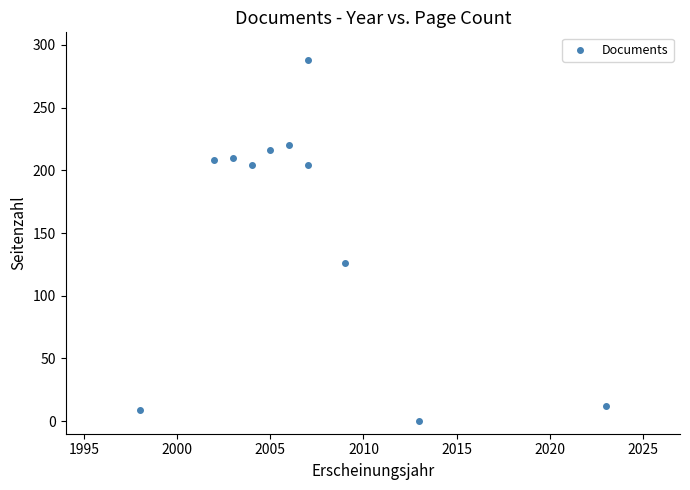

What is the average Y value?

154